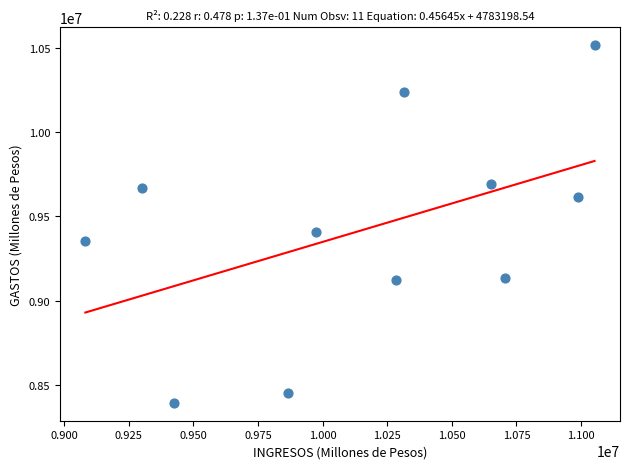

What Y value in the scatter plot is closest to 9453867?

9409037.9